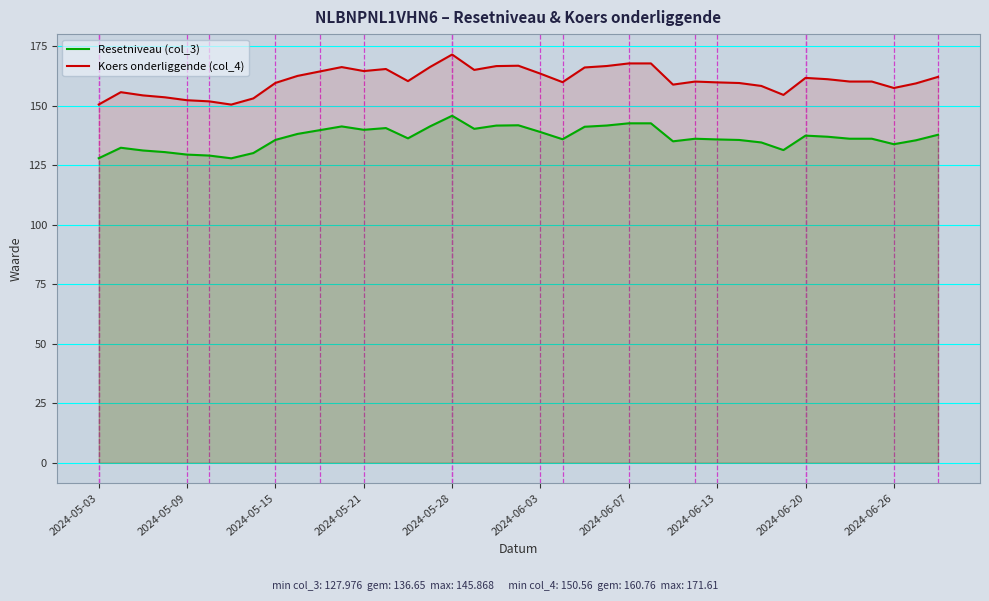

Where is Koers onderliggende (col_4) nearest to the value 161?

33